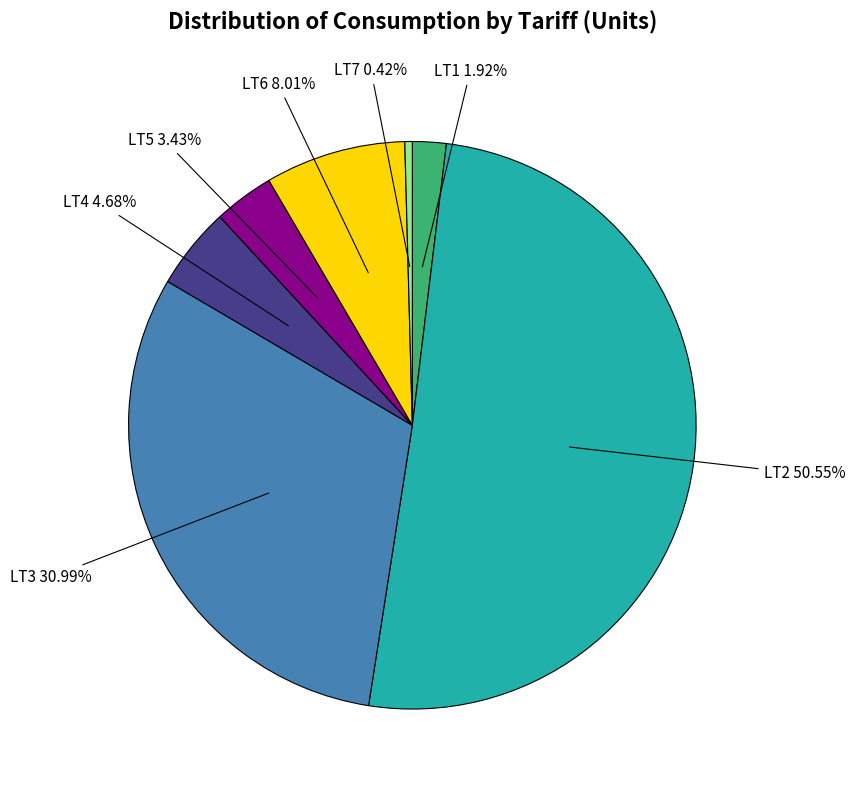

What is the largest slice in the pie chart?

LT2